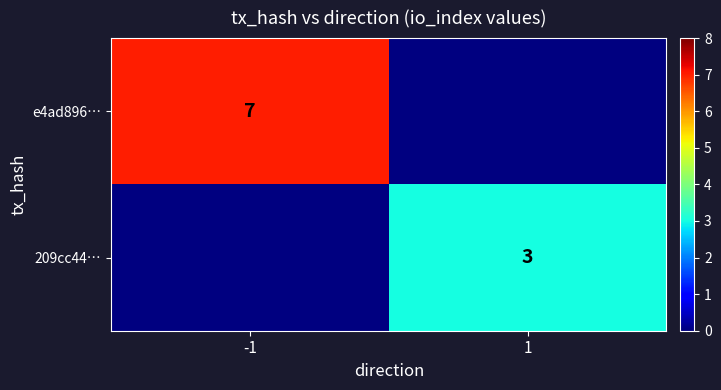

The e4ad896… series shows 4 at -1. True or false?

False